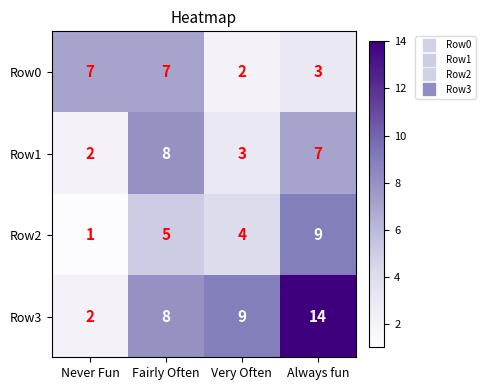

At which category is the sum across all series the highest?

Always fun